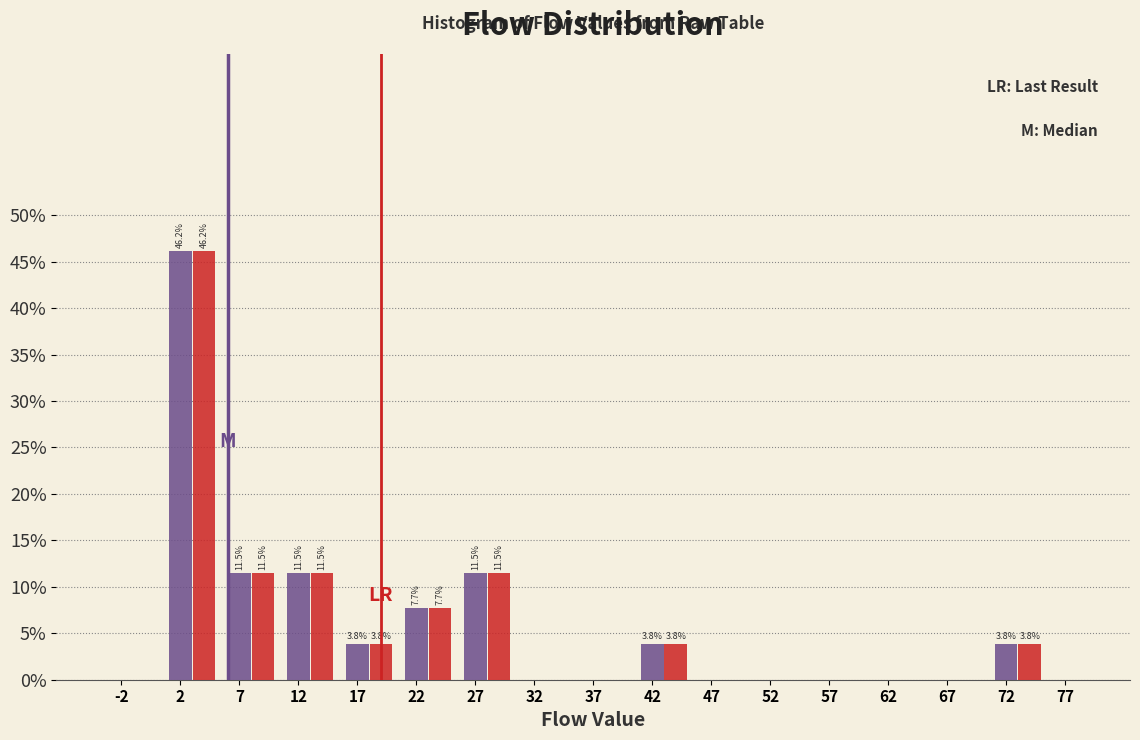

Are the bars horizontal?

No